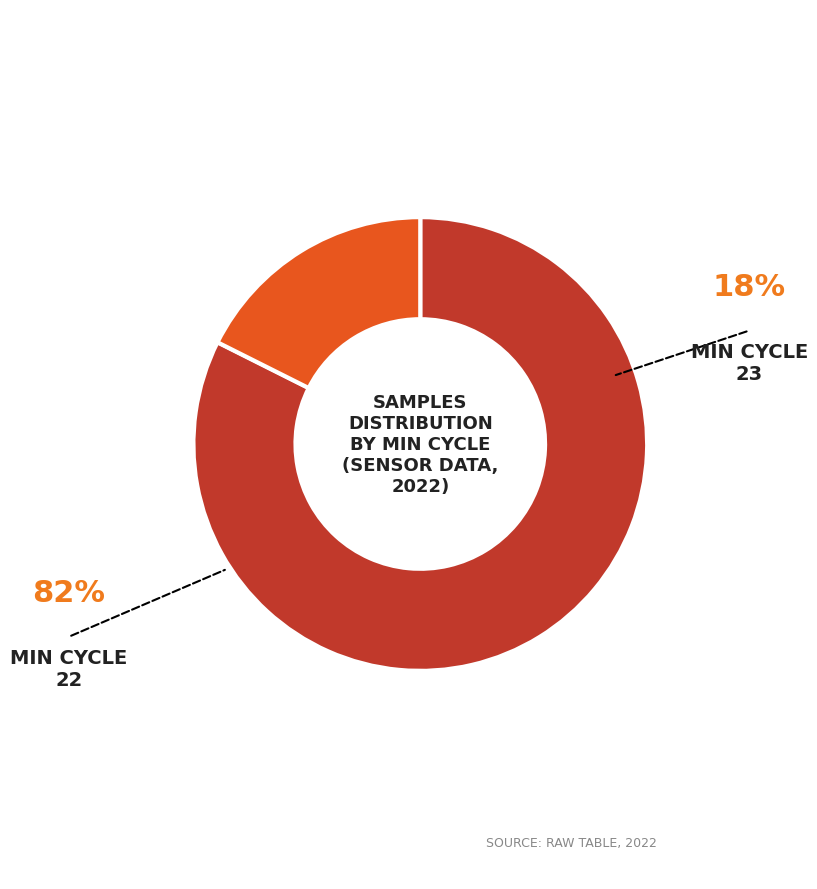

Is there a majority slice in this chart?

Yes